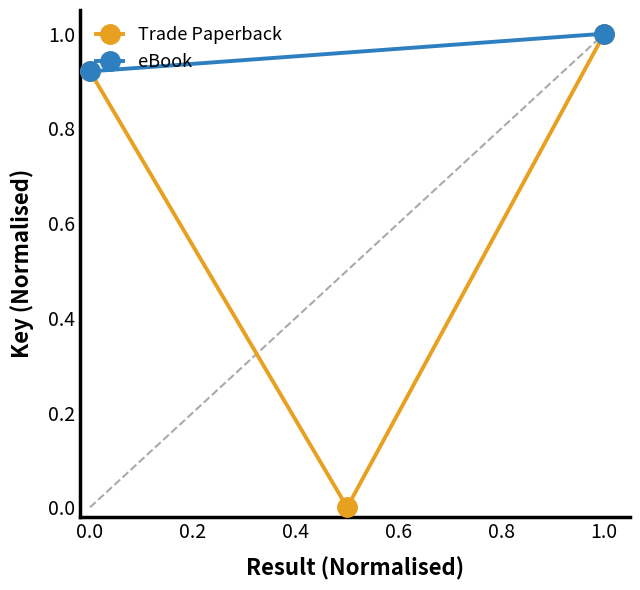

What is the average value?

0.6